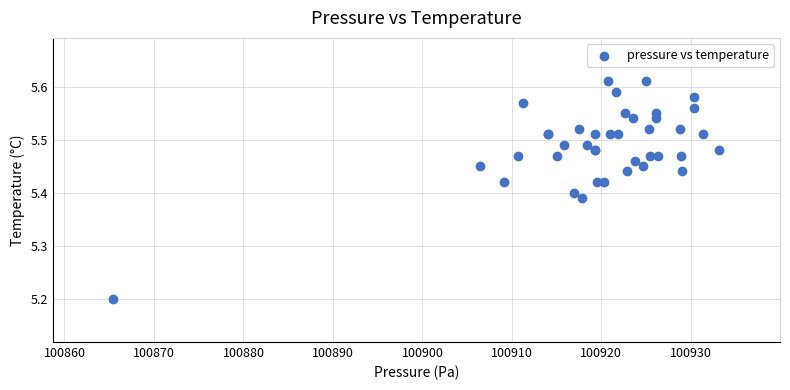

What Y value in the scatter plot is closest to 5?

5.2